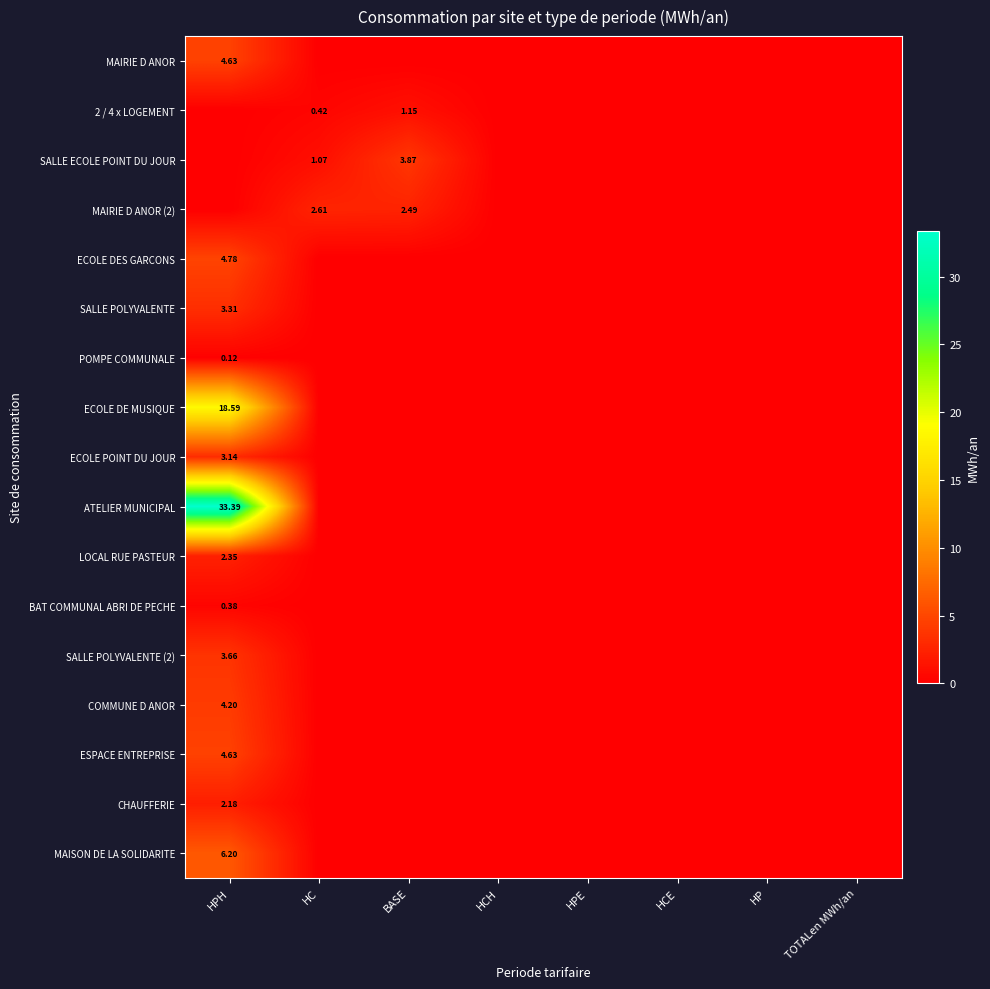

The 2 / 4 x LOGEMENT series shows 0.0 at HP. True or false?

True